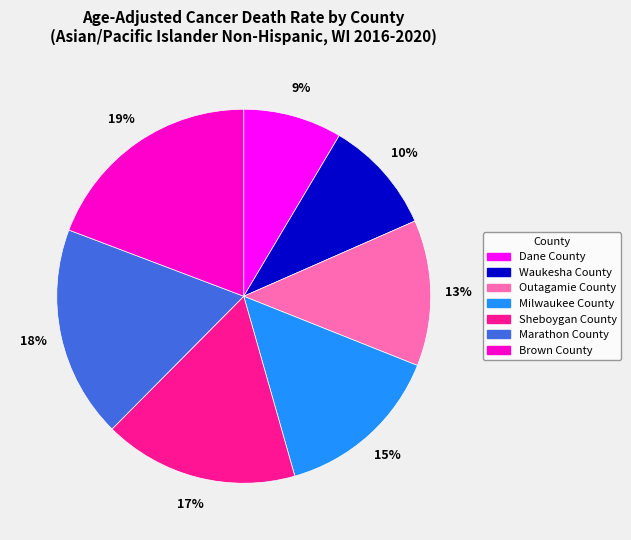

What is the ratio of the value at Waukesha County to the value at Outagamie County?

0.8